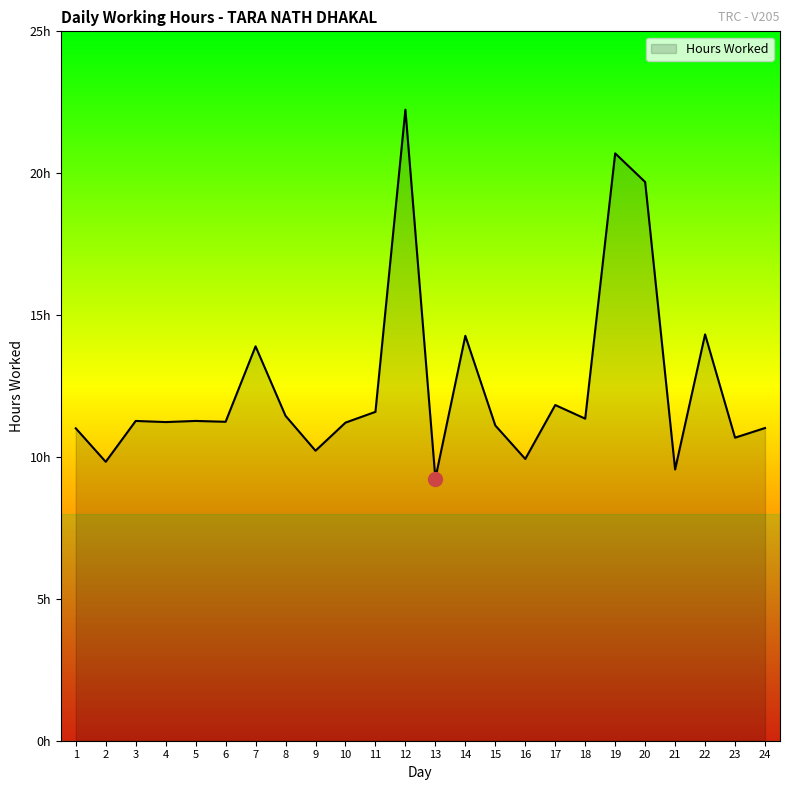

The value at 22 is 14.3. True or false?

True